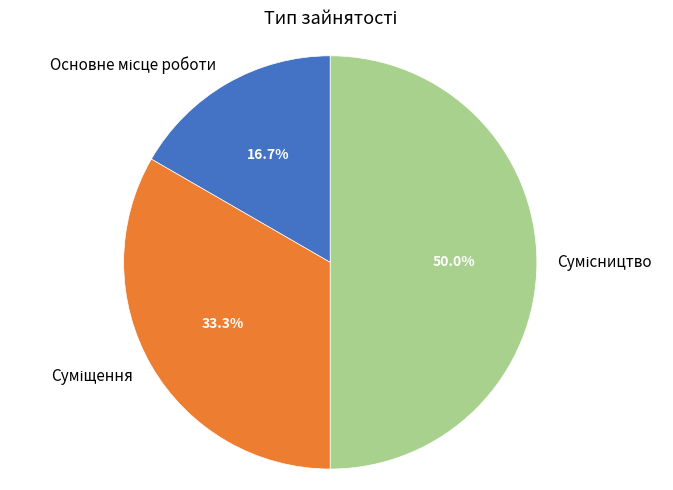

Rank the categories by value from lowest to highest.

Основне місце роботи, Суміщення, Сумісництво